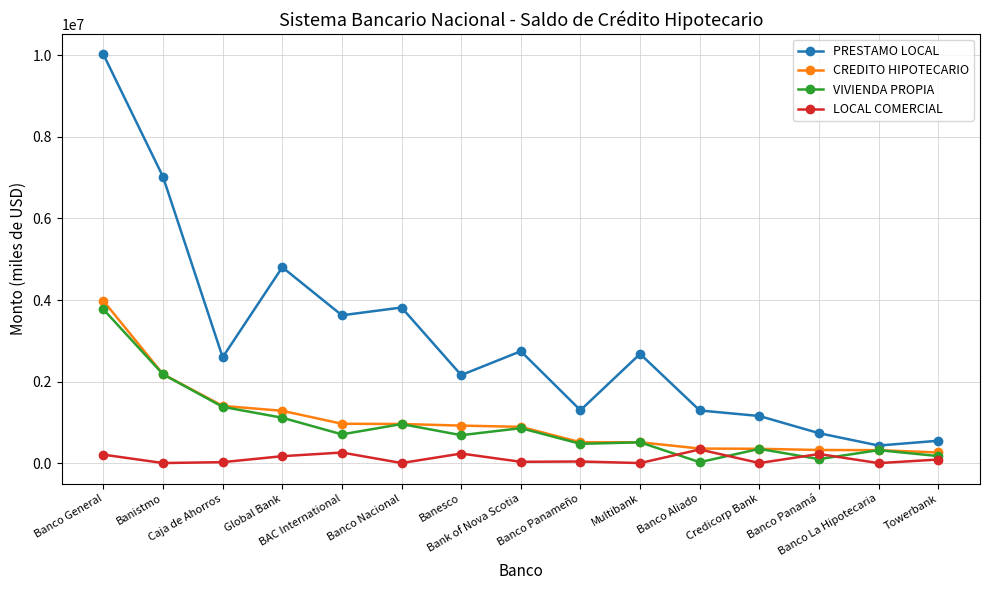

How many lines are shown in the chart?

4